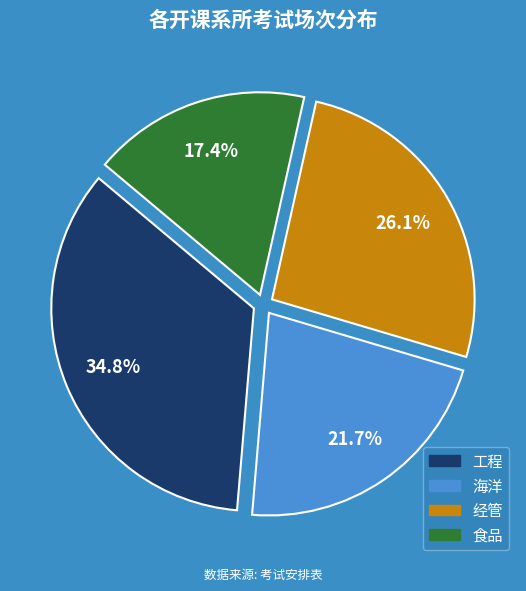

Which slice is the smallest?

食品